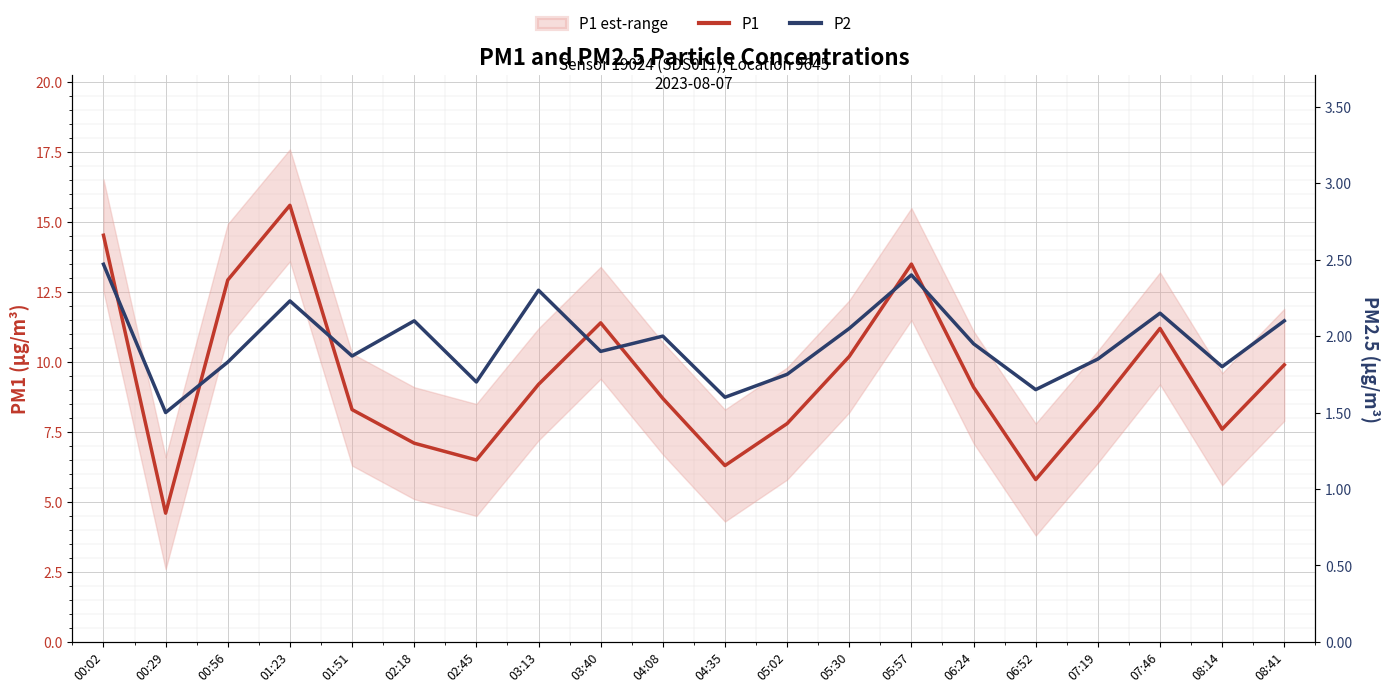

Count the number of data series in this chart.

2